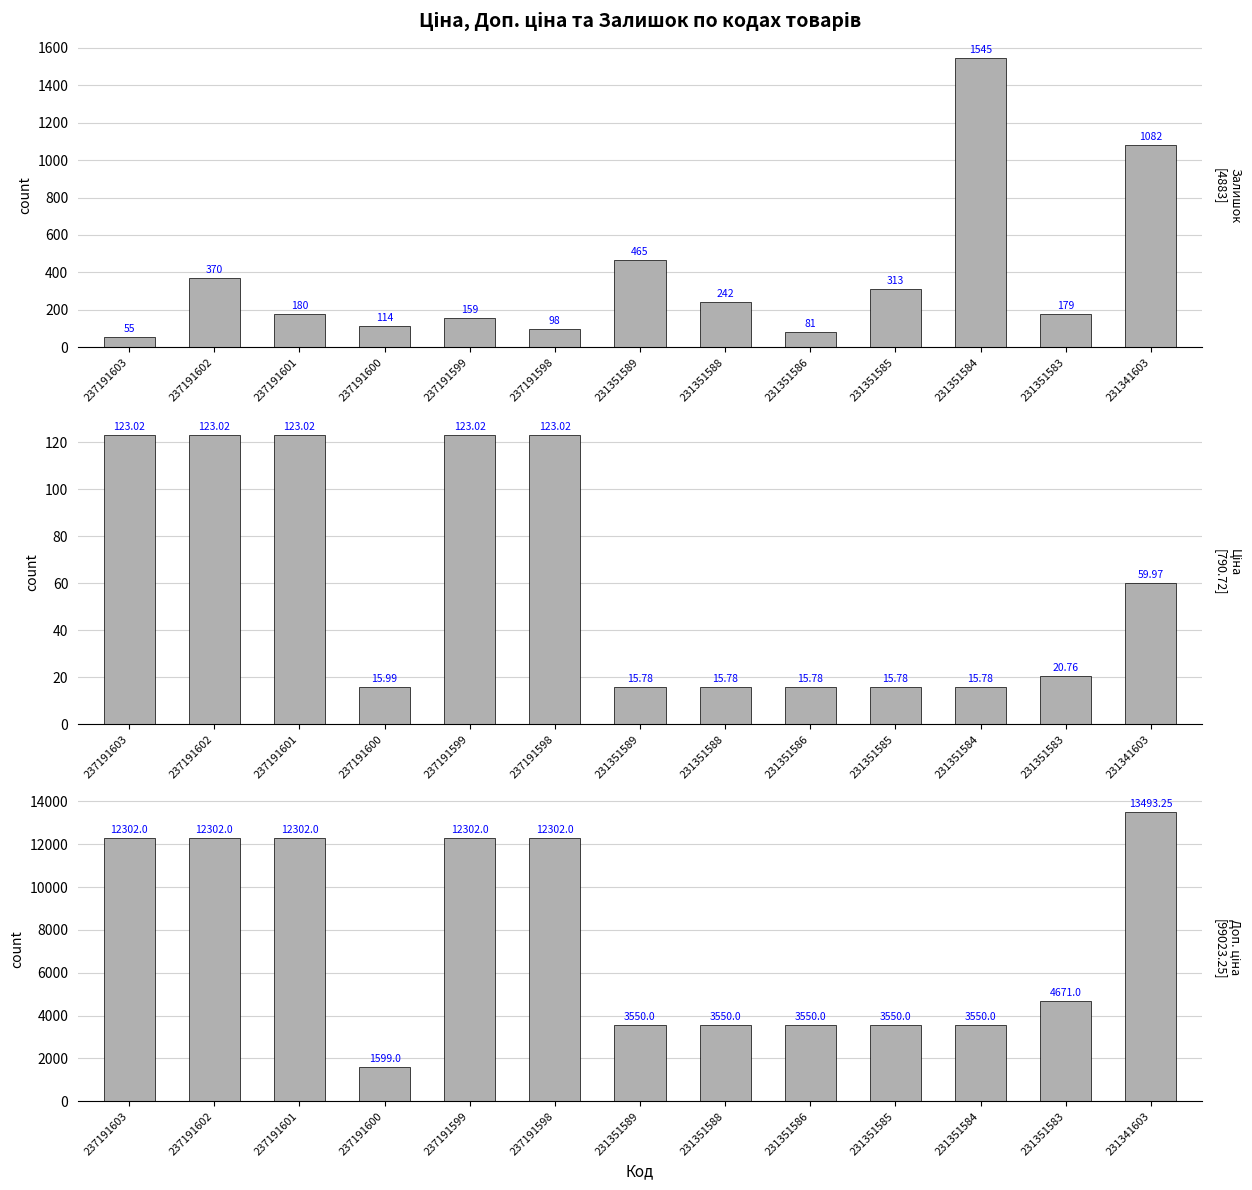

Count the number of categories in the chart.

13